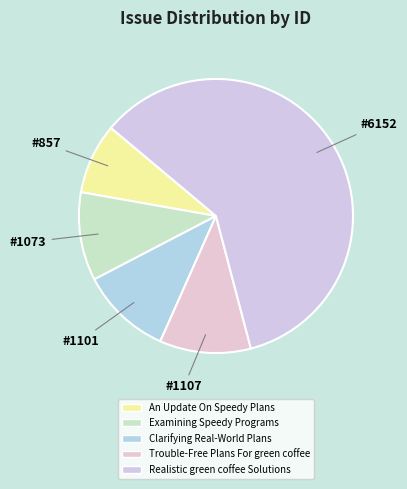

Is it true that Trouble-Free Plans For green coffee is 11% of the pie?

True